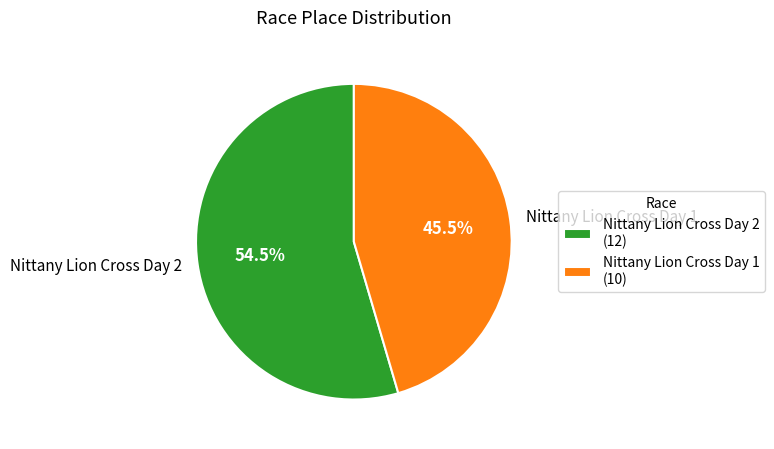

Is there any slice that represents more than half of the pie?

Yes